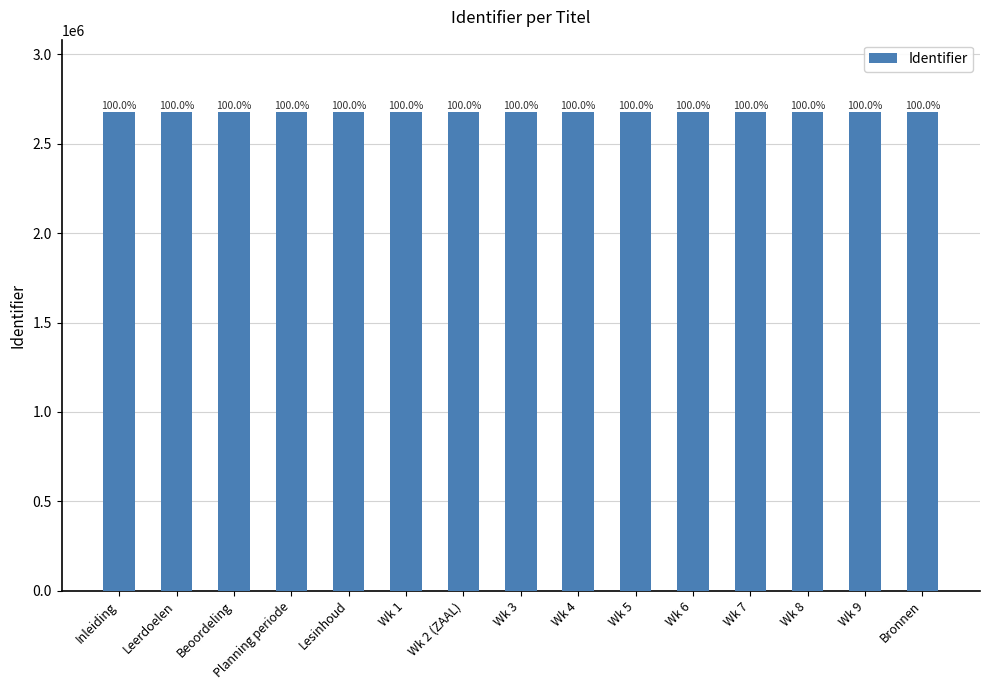

Are the bars horizontal?

No